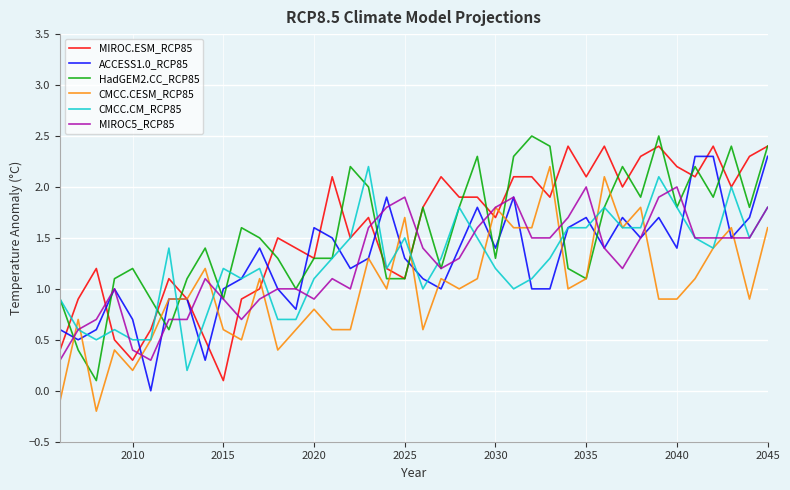

What is the highest value of the CMCC.CM_RCP85 series?

2.2